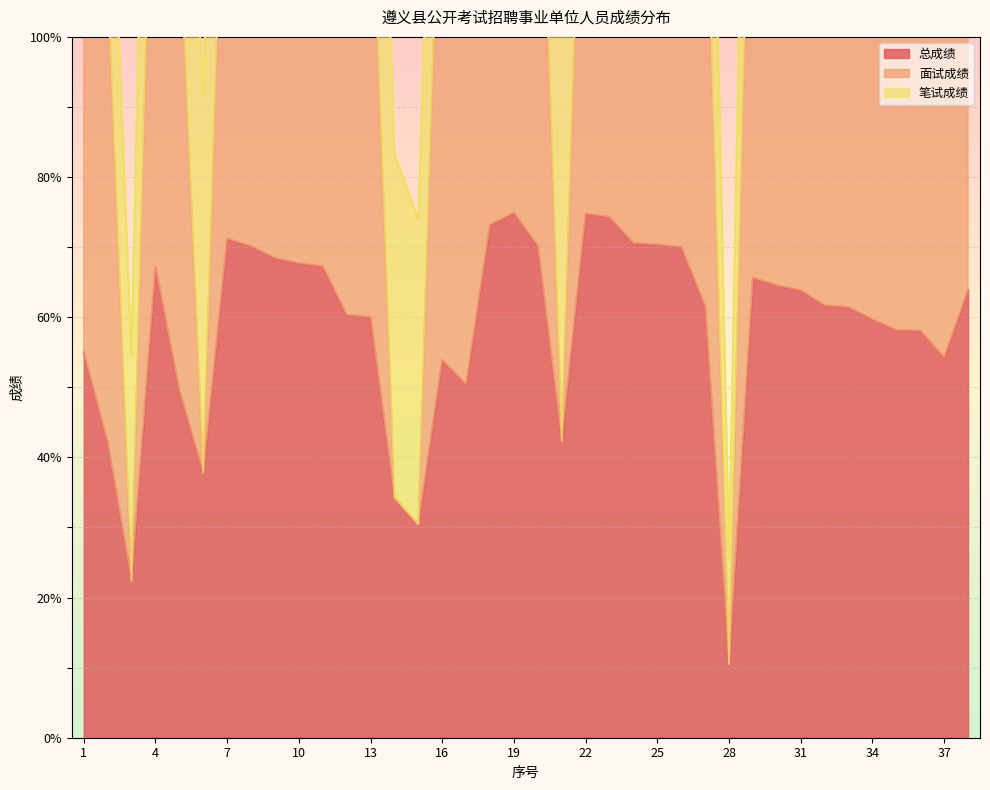

At which category does 面试成绩 reach its first local valley?

3